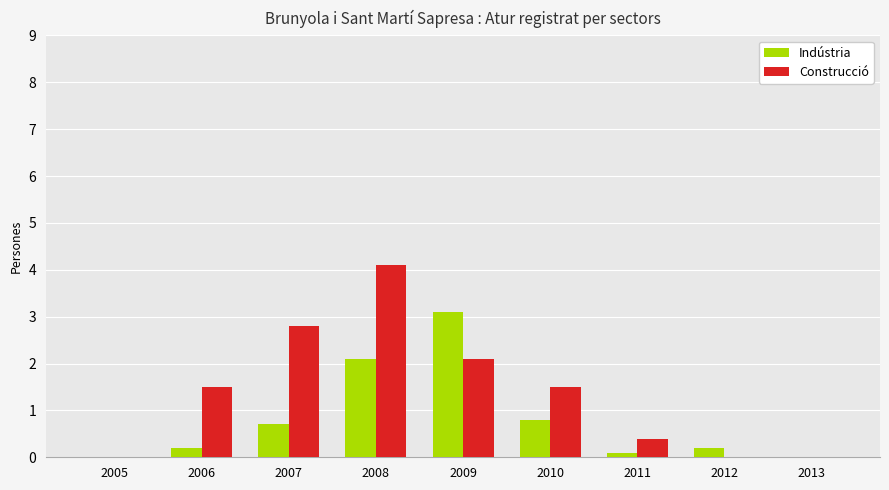

What is the total value across all series at 2006?

1.7